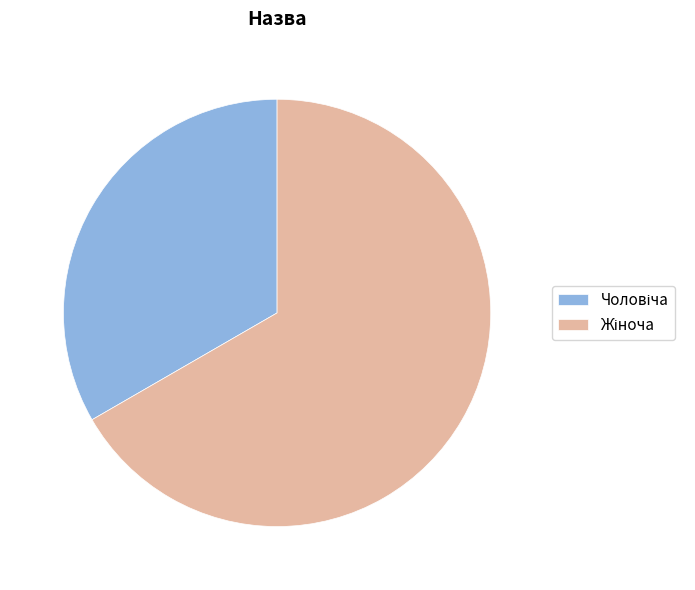

Is there a majority slice in this chart?

Yes